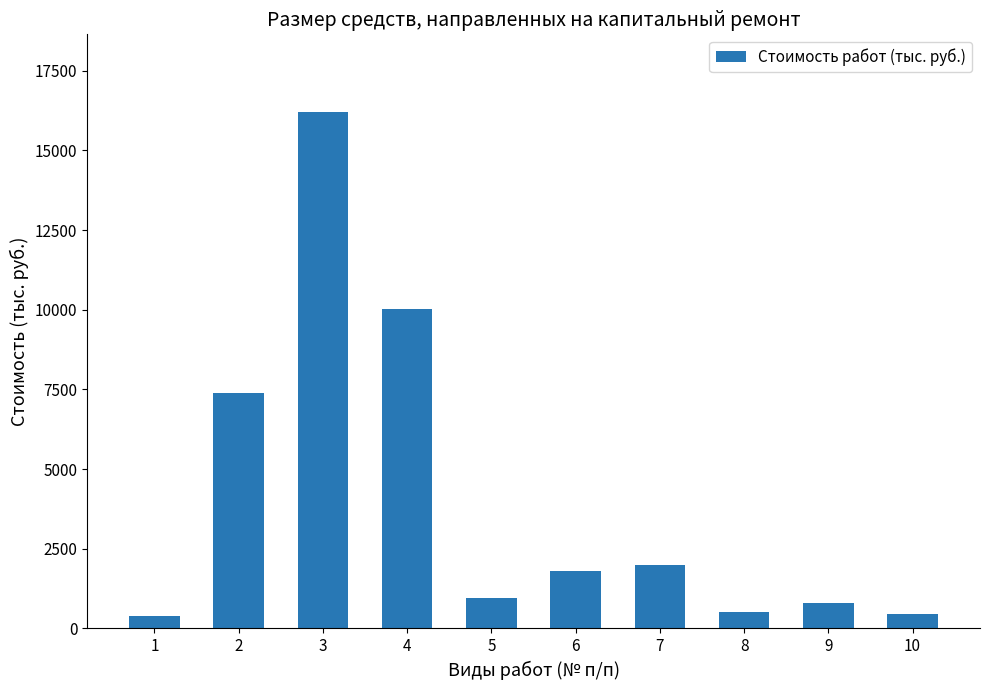

What is the value of the 3rd bar from the left?

16209.6